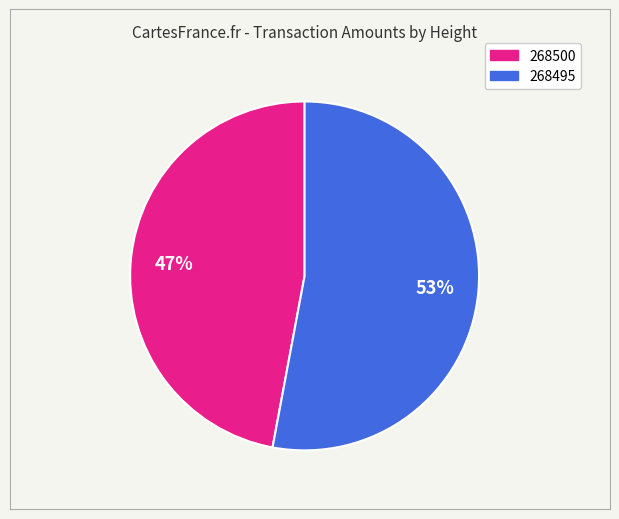

What is the ratio of the value at 268495 to the value at 268500?

1.1